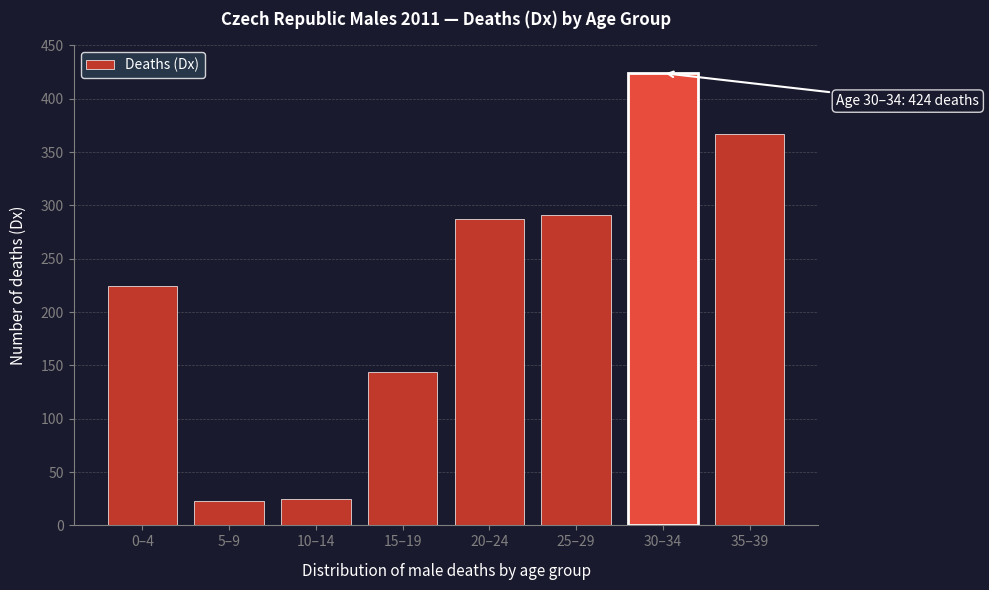

Reading left to right, list all the values displayed in this chart.

0–4=224	5–9=23	10–14=25	15–19=144	20–24=287	25–29=291	30–34=424	35–39=367